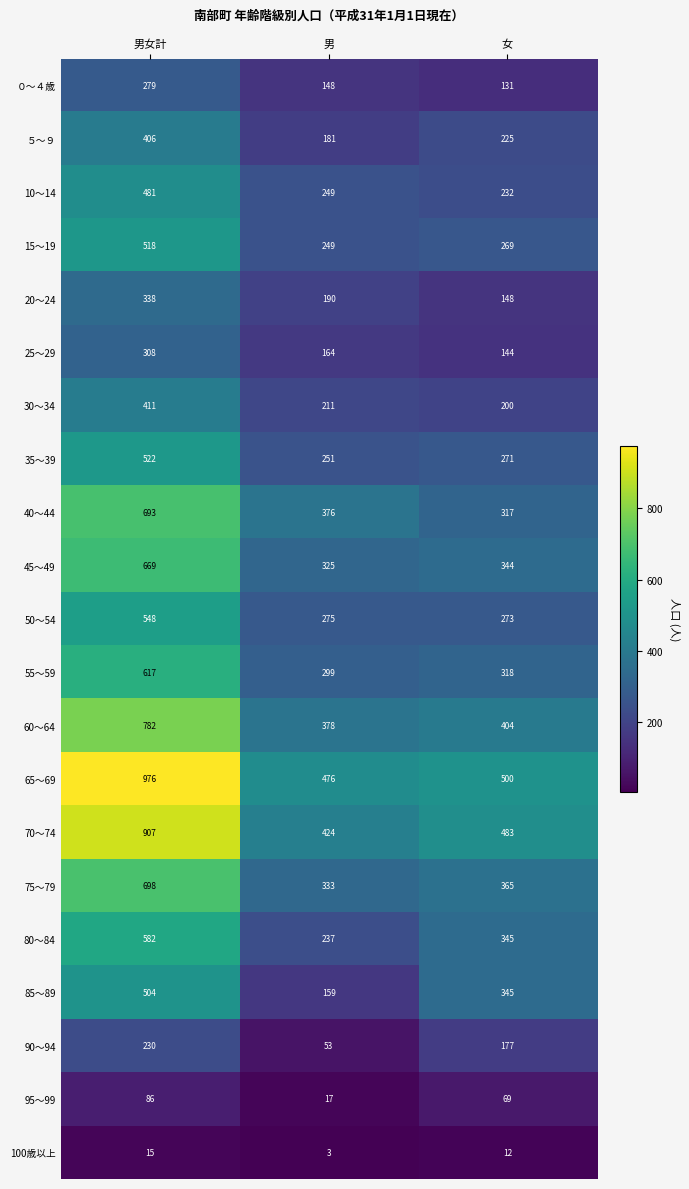

What is the difference between the maximum and minimum values in the 80～84 series?

345